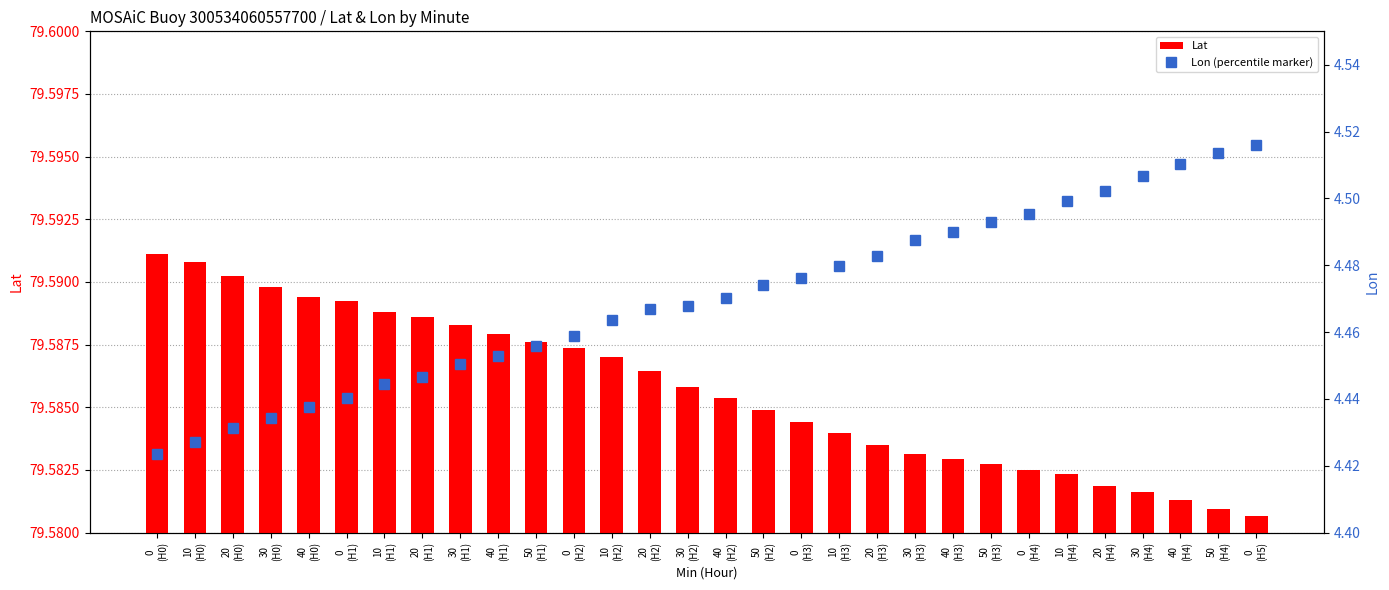

True or false: Lon (percentile marker) has a value of 4.4 at 0
(H0).

True